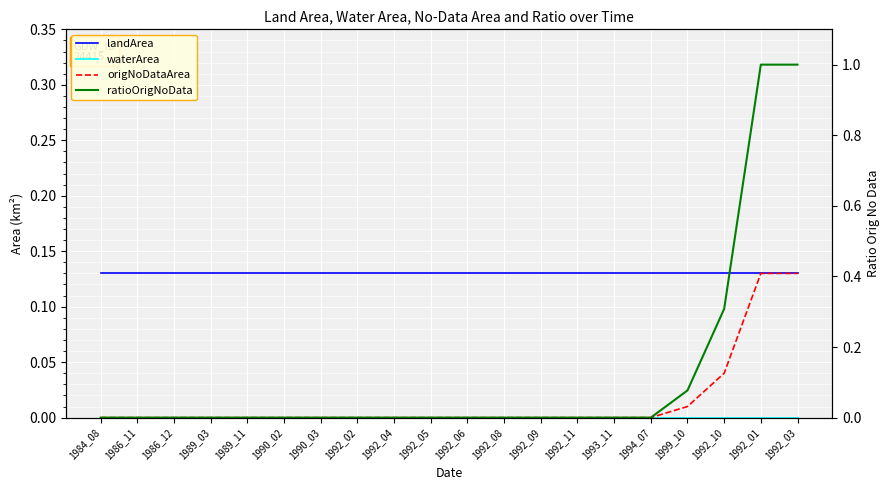

Reading right to left, extract all data points from this chart.

landArea: 1992_03=0.1	1992_01=0.1	1992_10=0.1	1999_10=0.1	1994_07=0.1	1993_11=0.1	1992_11=0.1	1992_09=0.1	1992_08=0.1	1992_06=0.1	1992_05=0.1	1992_04=0.1	1992_02=0.1	1990_03=0.1	1990_02=0.1	1989_11=0.1	1989_03=0.1	1986_12=0.1	1986_11=0.1	1984_08=0.1
waterArea: 1992_03=0.0	1992_01=0.0	1992_10=0.0	1999_10=0.0	1994_07=0.0	1993_11=0.0	1992_11=0.0	1992_09=0.0	1992_08=0.0	1992_06=0.0	1992_05=0.0	1992_04=0.0	1992_02=0.0	1990_03=0.0	1990_02=0.0	1989_11=0.0	1989_03=0.0	1986_12=0.0	1986_11=0.0	1984_08=0.0
origNoDataArea: 1992_03=0.1	1992_01=0.1	1992_10=0.0	1999_10=0.0	1994_07=0.0	1993_11=0.0	1992_11=0.0	1992_09=0.0	1992_08=0.0	1992_06=0.0	1992_05=0.0	1992_04=0.0	1992_02=0.0	1990_03=0.0	1990_02=0.0	1989_11=0.0	1989_03=0.0	1986_12=0.0	1986_11=0.0	1984_08=0.0
ratioOrigNoData: 1992_03=1.0	1992_01=1.0	1992_10=0.3	1999_10=0.1	1994_07=0.0	1993_11=0.0	1992_11=0.0	1992_09=0.0	1992_08=0.0	1992_06=0.0	1992_05=0.0	1992_04=0.0	1992_02=0.0	1990_03=0.0	1990_02=0.0	1989_11=0.0	1989_03=0.0	1986_12=0.0	1986_11=0.0	1984_08=0.0